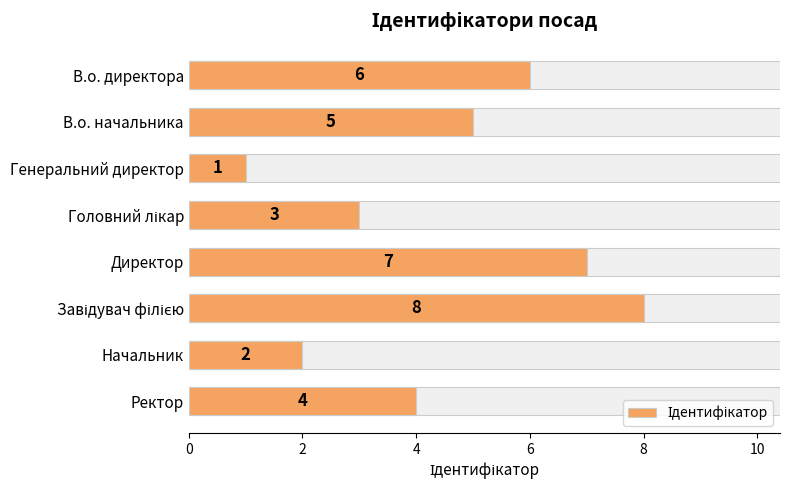

What is the difference between the maximum and minimum values?

7